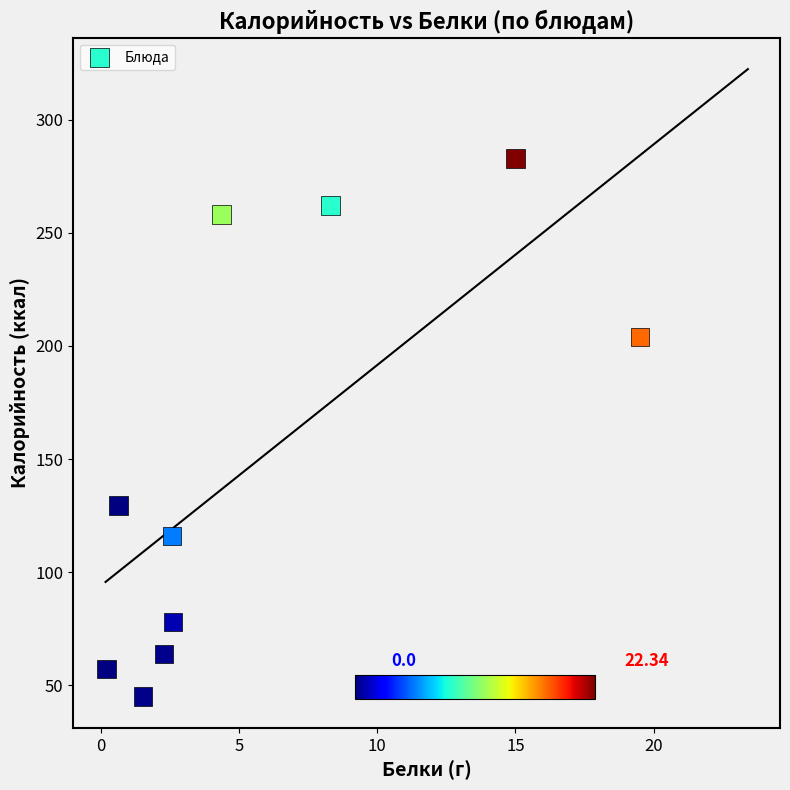

What is the range of X values (max minus min)?

19.3